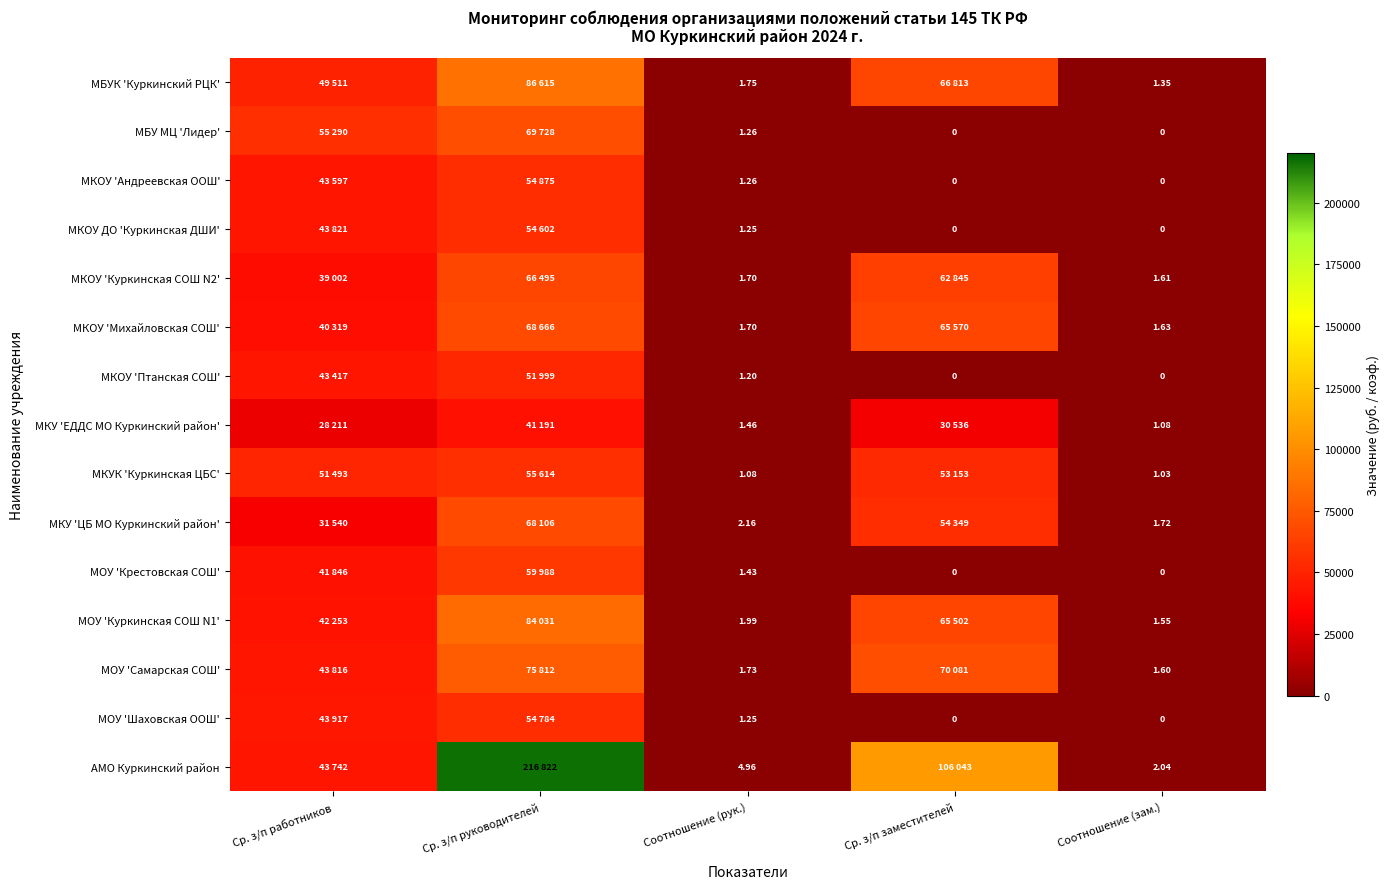

Is the value of МБУК 'Куркинский РЦК' at Соотношение (зам.) greater than the value of МКОУ 'Михайловская СОШ' at Соотношение (зам.)?

No